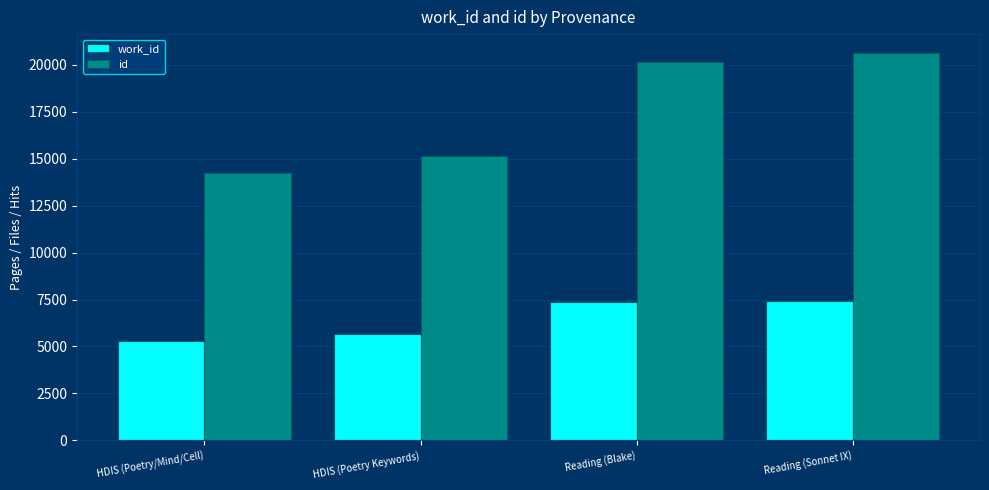

What is the difference between the second highest and second lowest values in the work_id series?

1700